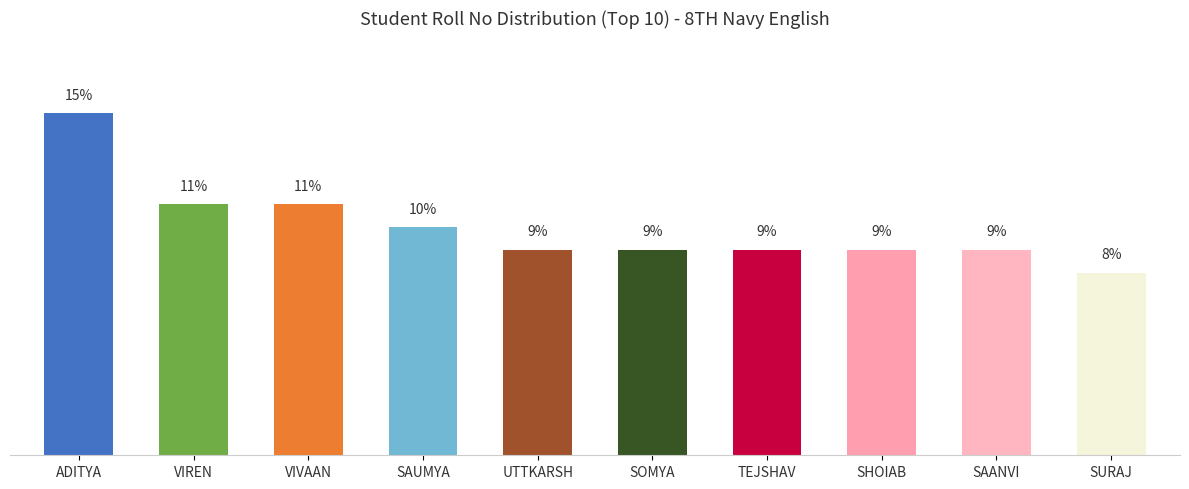

Between TEJSHAV and VIVAAN, which is larger?

VIVAAN